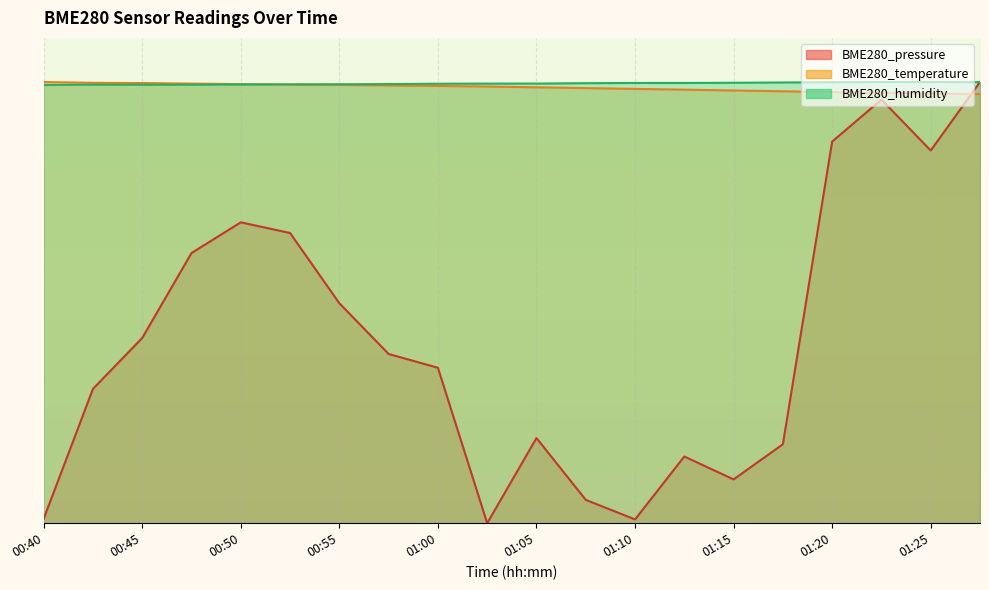

Is the value of BME280_pressure at 00:52 greater than the value of BME280_temperature at 01:02?

No